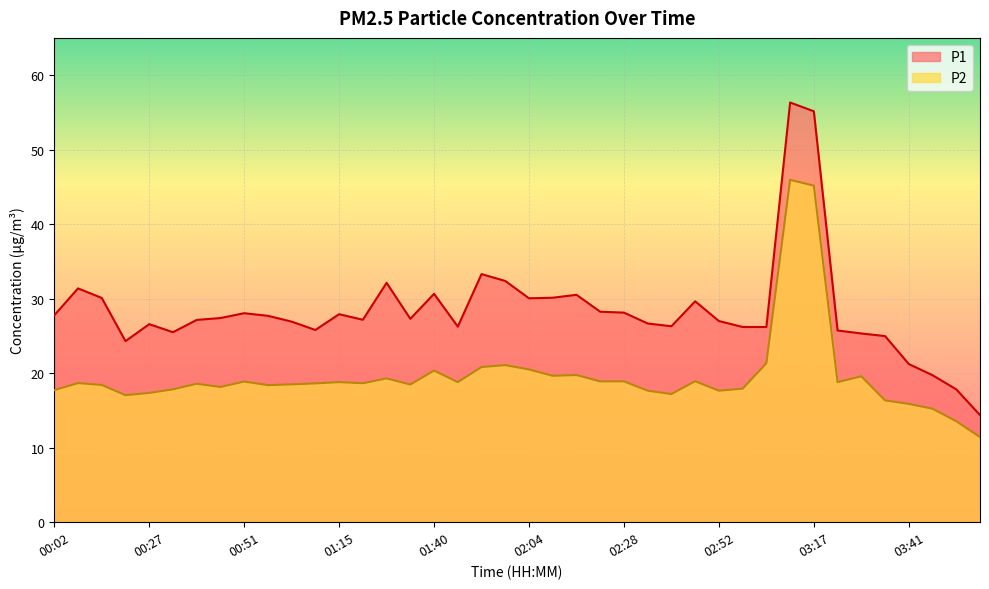

Reading left to right, list all the values displayed in this chart.

P1: 27.8	31.4	30.1	24.3	26.6	25.5	27.1	27.4	28.1	27.7	26.9	25.8	27.9	27.2	32.1	27.3	30.6	26.2	33.3	32.4	30.1	30.1	30.5	28.2	28.1	26.7	26.3	29.6	27.0	26.2	26.2	56.3	55.1	25.7	25.3	25.0	21.2	19.7	17.8	14.4
P2: 17.7	18.7	18.4	17.1	17.4	17.8	18.6	18.1	18.9	18.4	18.5	18.6	18.8	18.6	19.3	18.5	20.4	18.8	20.8	21.1	20.5	19.6	19.8	18.9	18.9	17.6	17.2	18.9	17.6	17.9	21.3	46.0	45.2	18.8	19.6	16.4	15.9	15.2	13.6	11.4